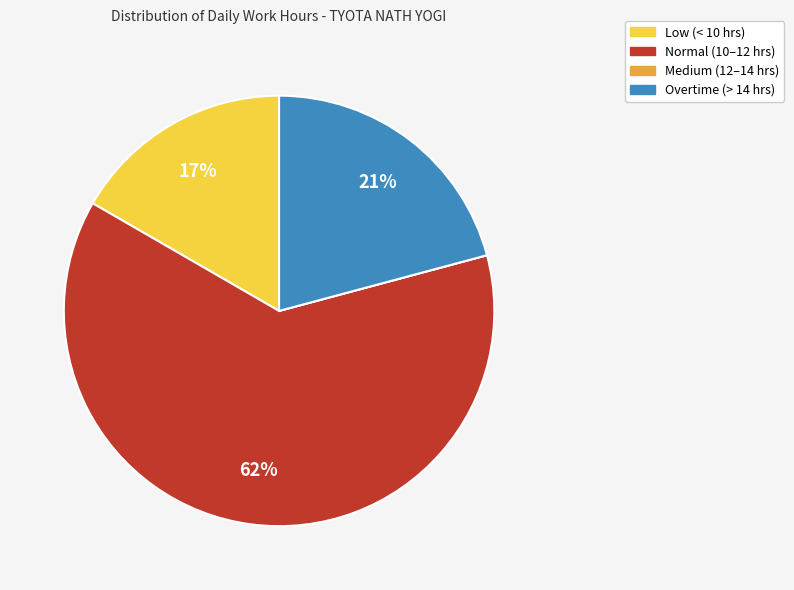

Is there any slice that represents more than half of the pie?

Yes